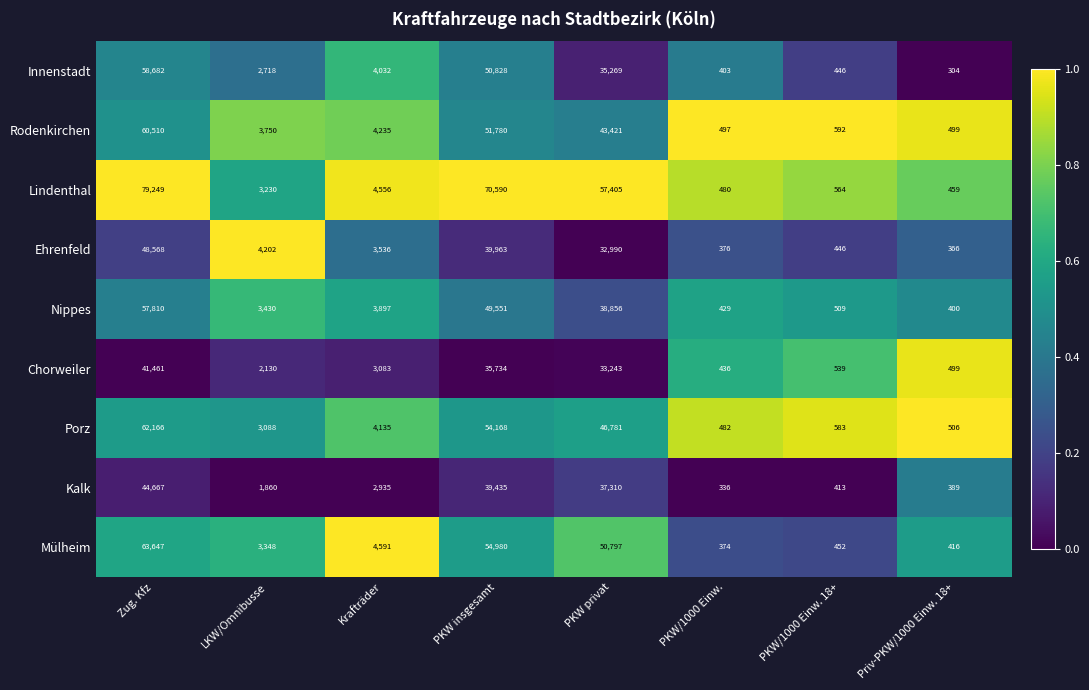

Which label corresponds to the largest value in the chart?

Zug. Kfz